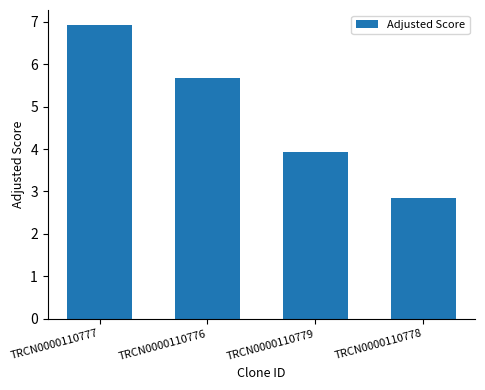

What is the difference between the values at TRCN0000110776 and TRCN0000110777?

1.3